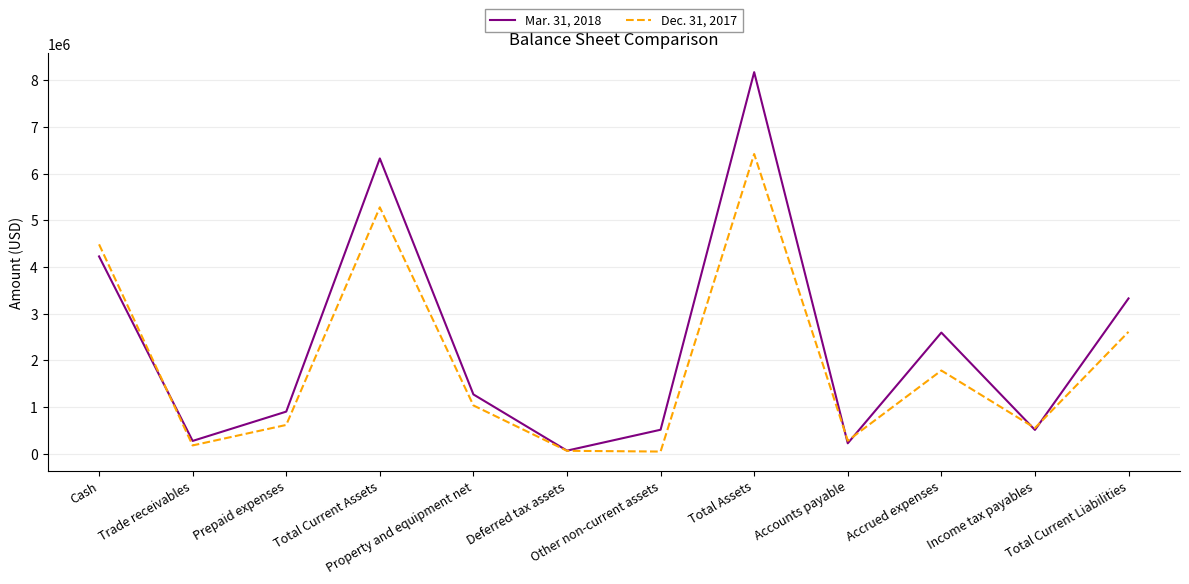

Is the value of Dec. 31, 2017 at Accounts payable greater than the value of Mar. 31, 2018 at Total Current Assets?

No